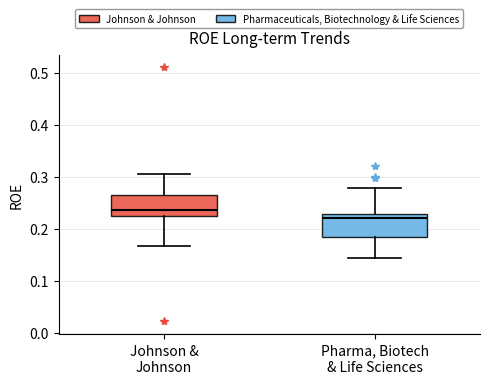

Reading left to right, transcribe this box plot: for each box, give where its median line is, the range the box spans, and where its two whiskers end, as read against the y-axis. The values are not printed on the chart, so give them approximately, as read against the axis.

Johnson & Johnson: median 0.24, box 0.22 to 0.27, whiskers 0.17 to 0.30
Pharma, Biotech & Life Sciences: median 0.22, box 0.18 to 0.23, whiskers 0.14 to 0.28